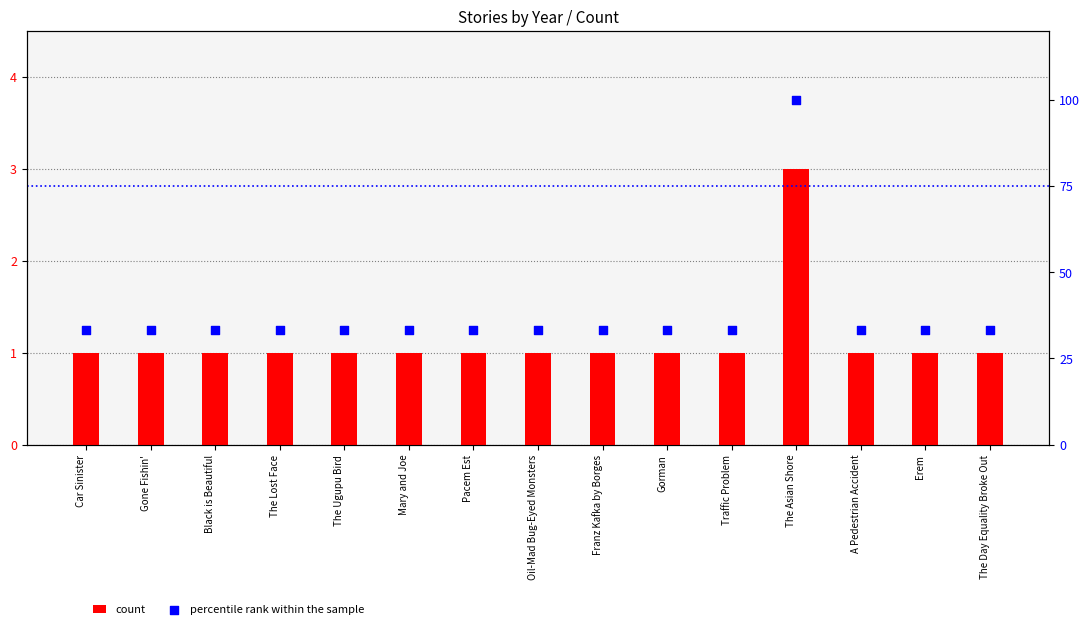

Is the value of percentile rank within the sample at A Pedestrian Accident greater than the value of count at Car Sinister?

Yes